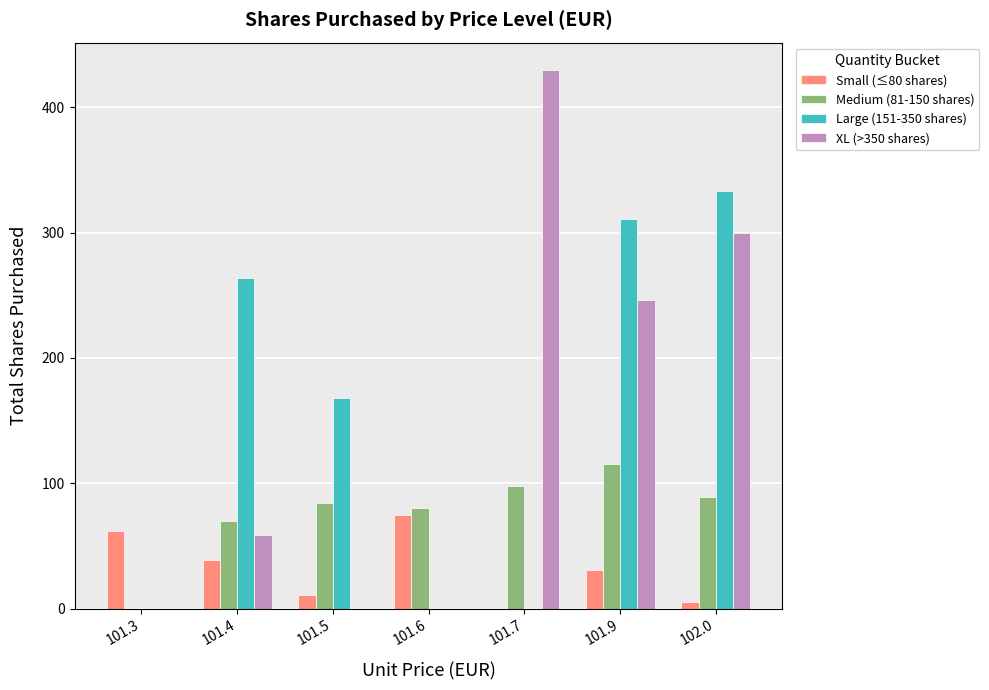

Which series changed the most between 101.4 and 101.5?

Large (151-350 shares)